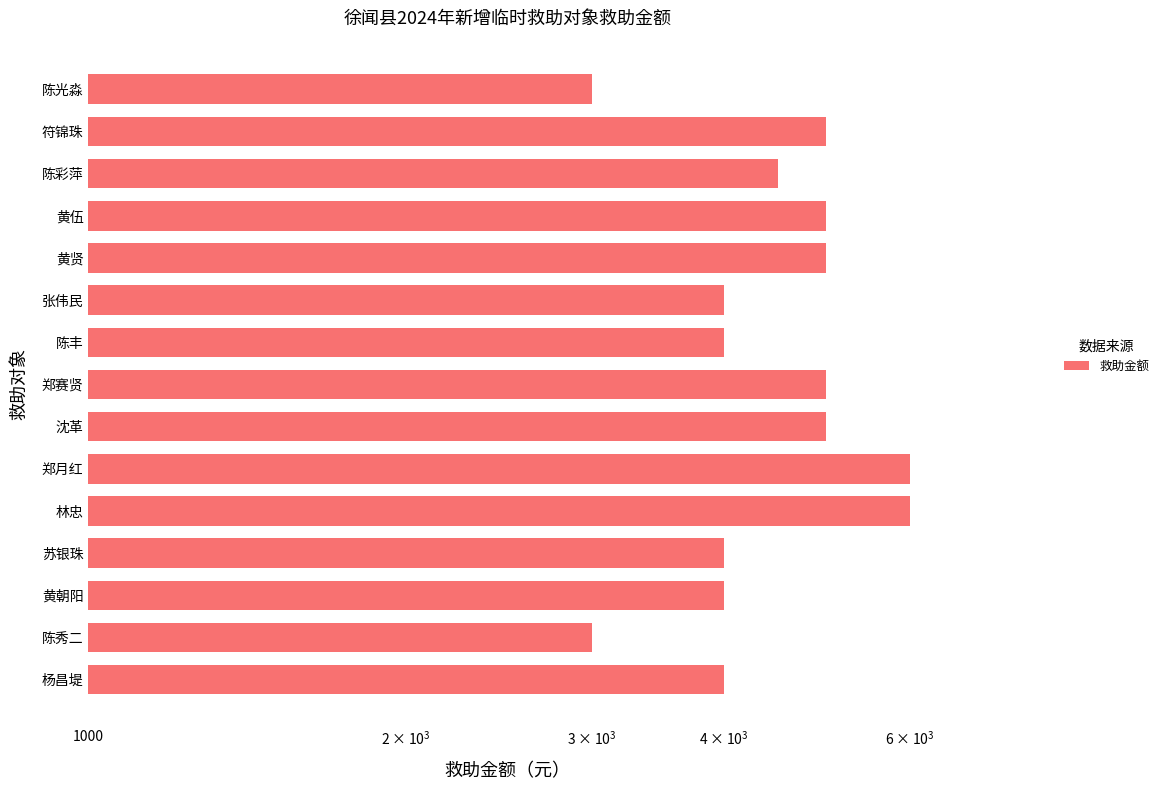

Does the chart contain stacked bars?

No